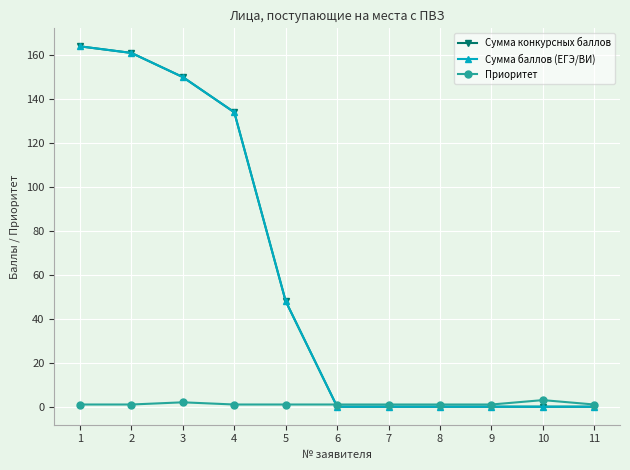

Does the chart have visible grid lines?

Yes